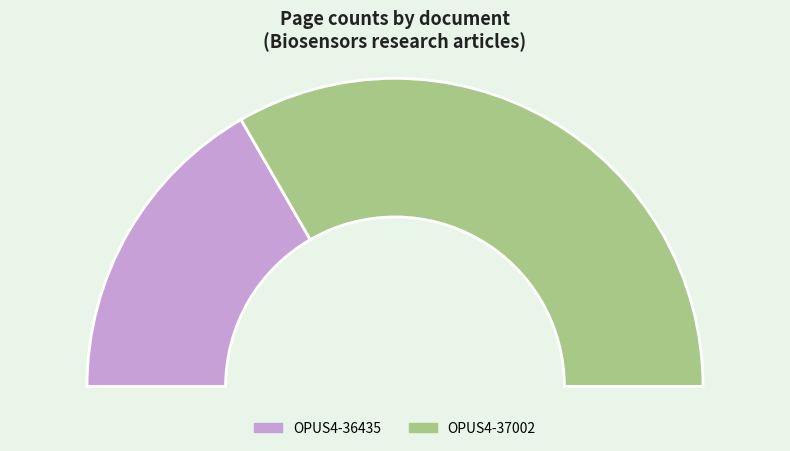

What is the smallest slice in the pie chart?

OPUS4-36435